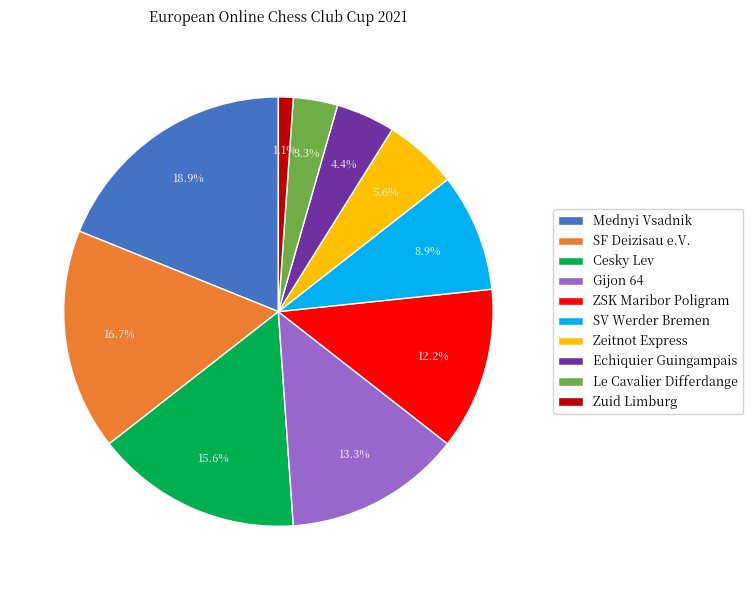

To the nearest percent, what portion does Gijon 64 represent?

13%